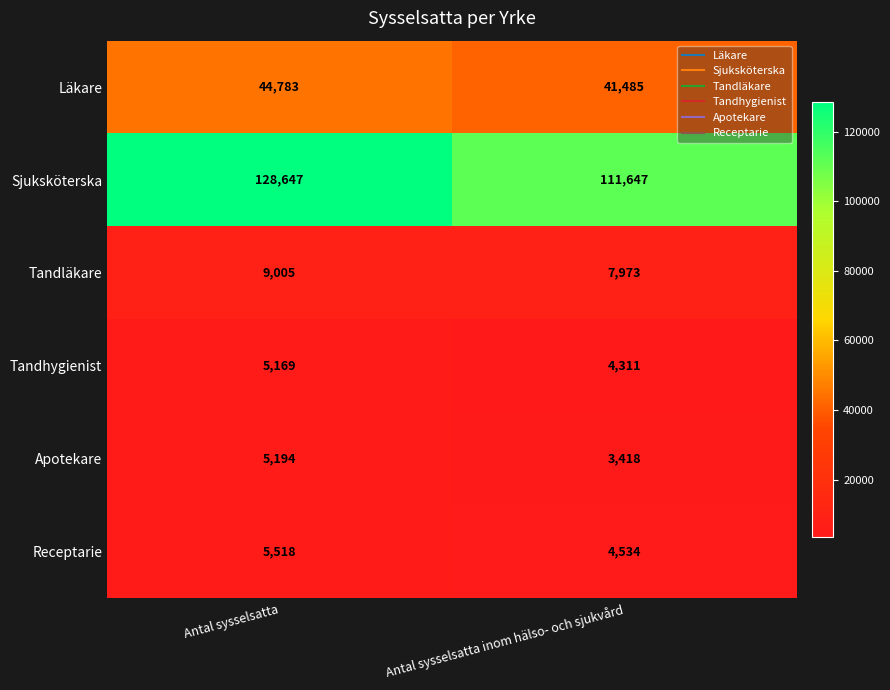

At Antal sysselsatta, list the series in order from smallest to largest.

Tandhygienist, Apotekare, Receptarie, Tandläkare, Läkare, Sjuksköterska